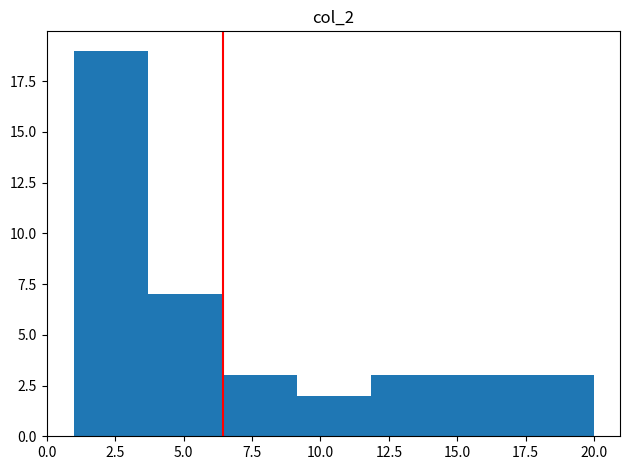

How tall is the bar that spans 9.0 to 12.0 on the x-axis? Neither the bar edges nor the heights are printed on the chart, so give them approximately, as read against the axes.

2